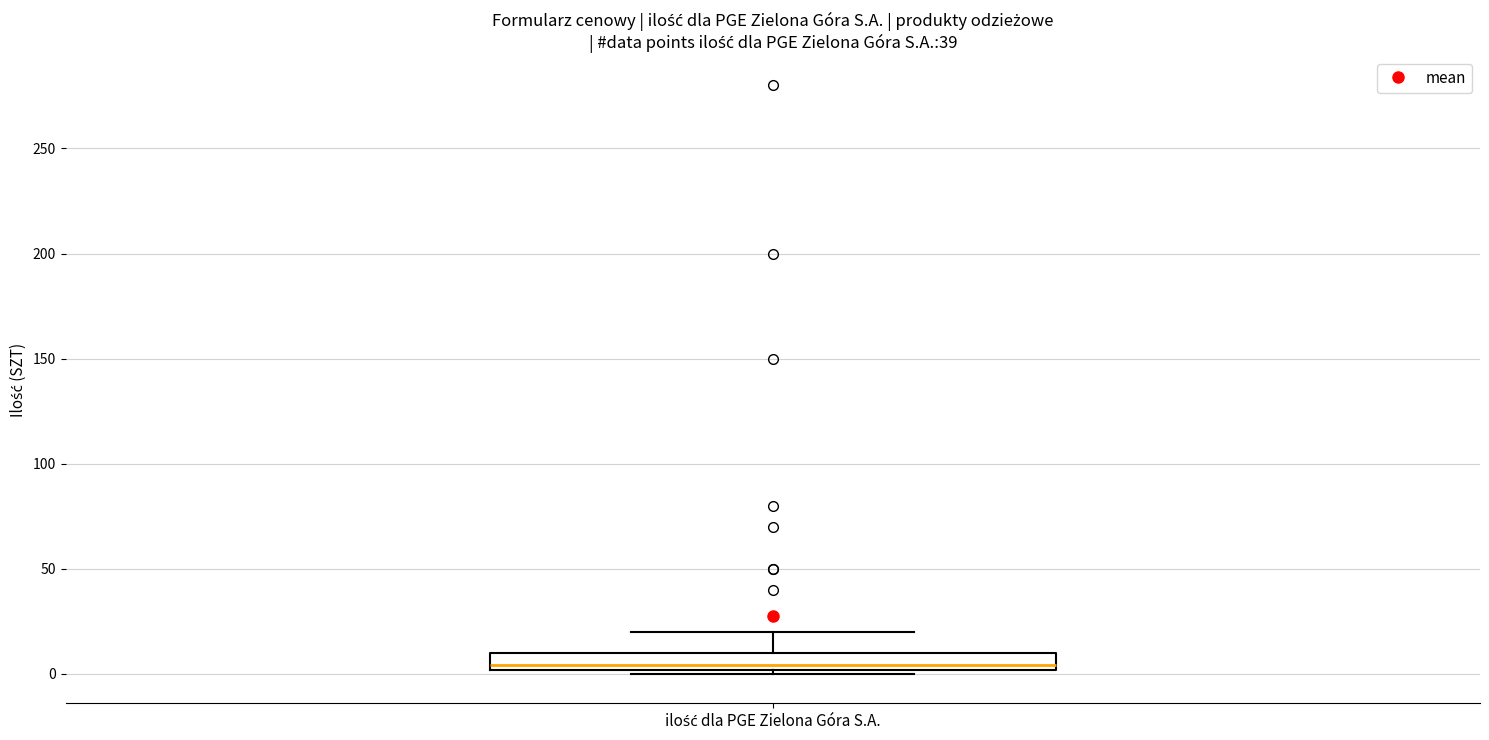

Where does the median line of the box for ilość dla PGE Zielona Góra S.A. sit on the y-axis? The values are not printed on the chart, so give them approximately, as read against the axis.

5